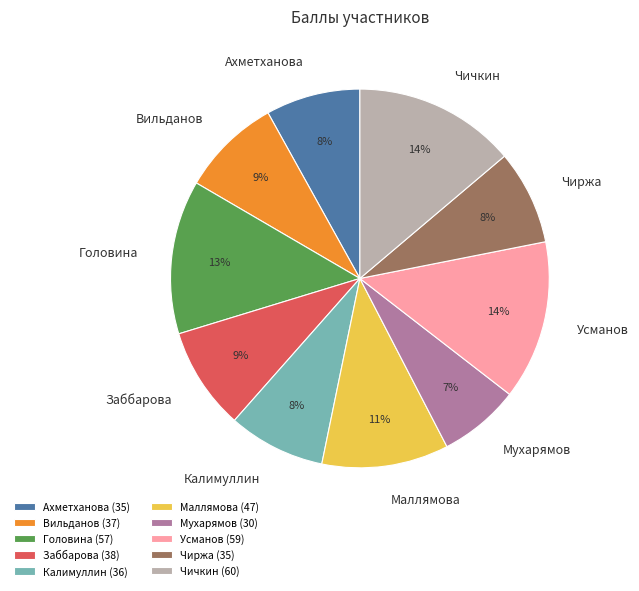

Is it true that Мухарямов is 7% of the pie?

True